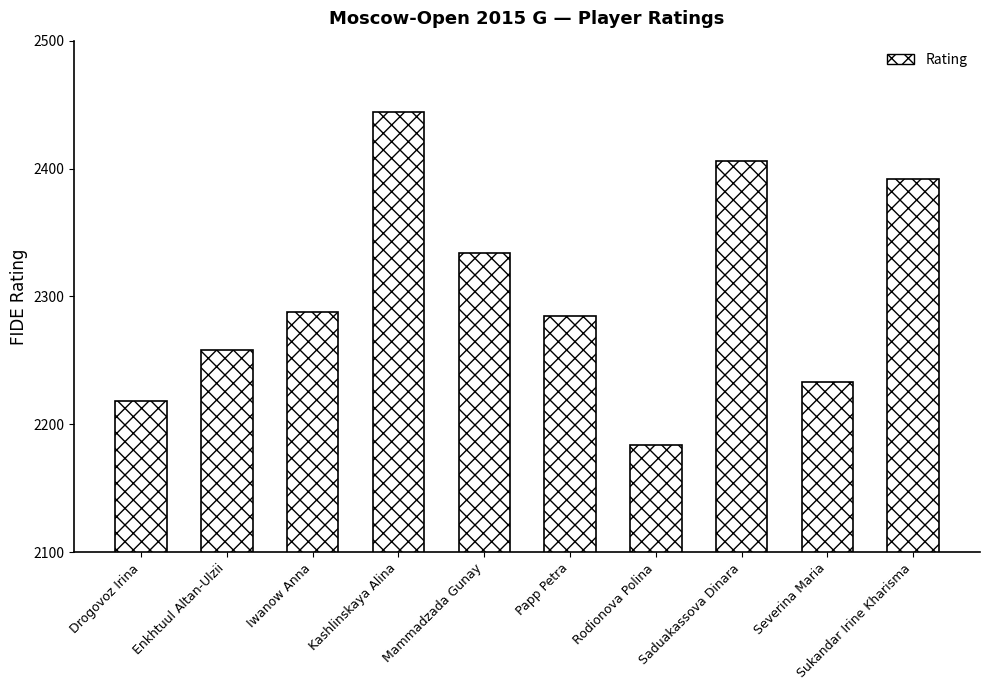

How many distinct data groups are displayed?

1